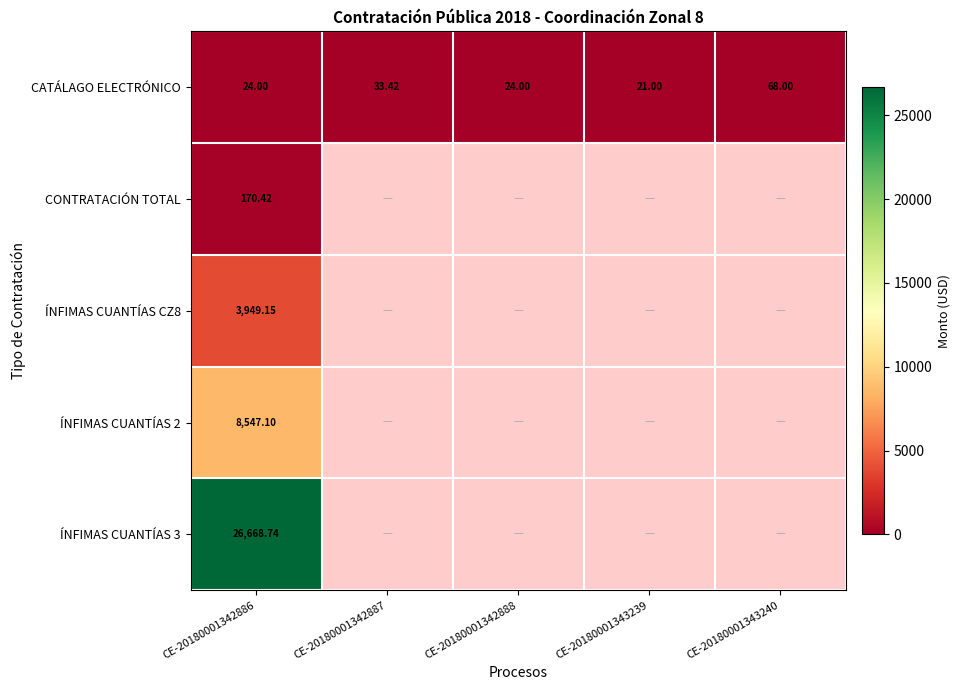

At which label does CONTRATACIÓN TOTAL reach its minimum?

CE-20180001342886